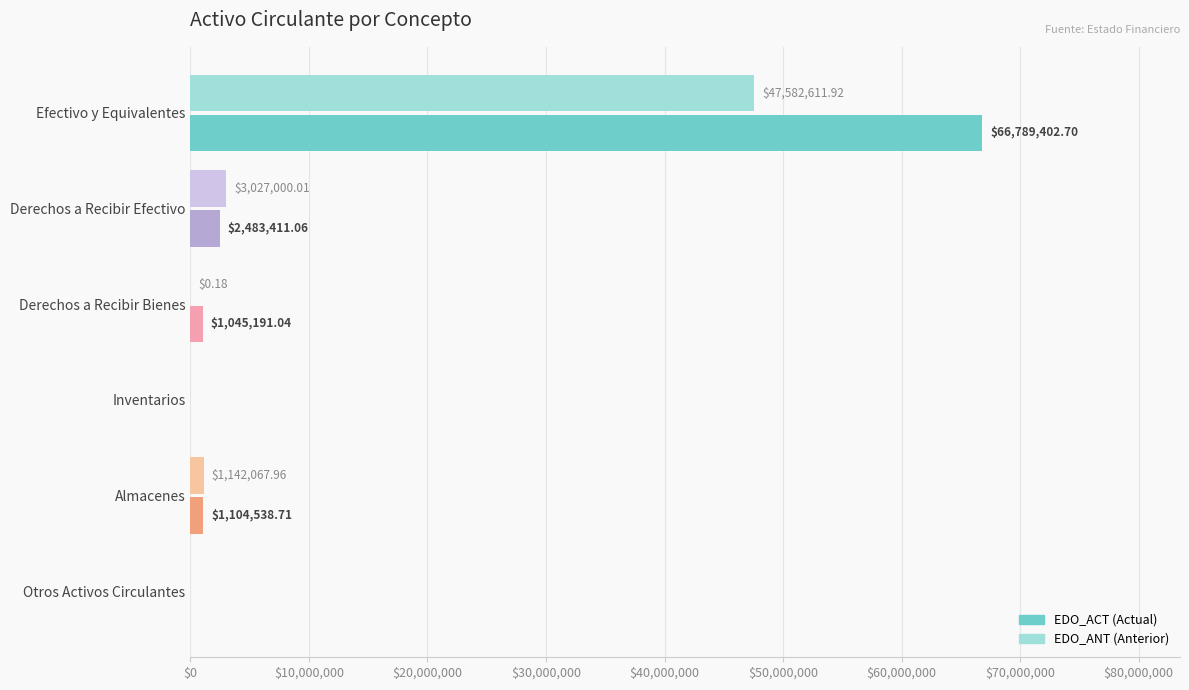

What is the total value across all series at Almacenes?

2246606.7